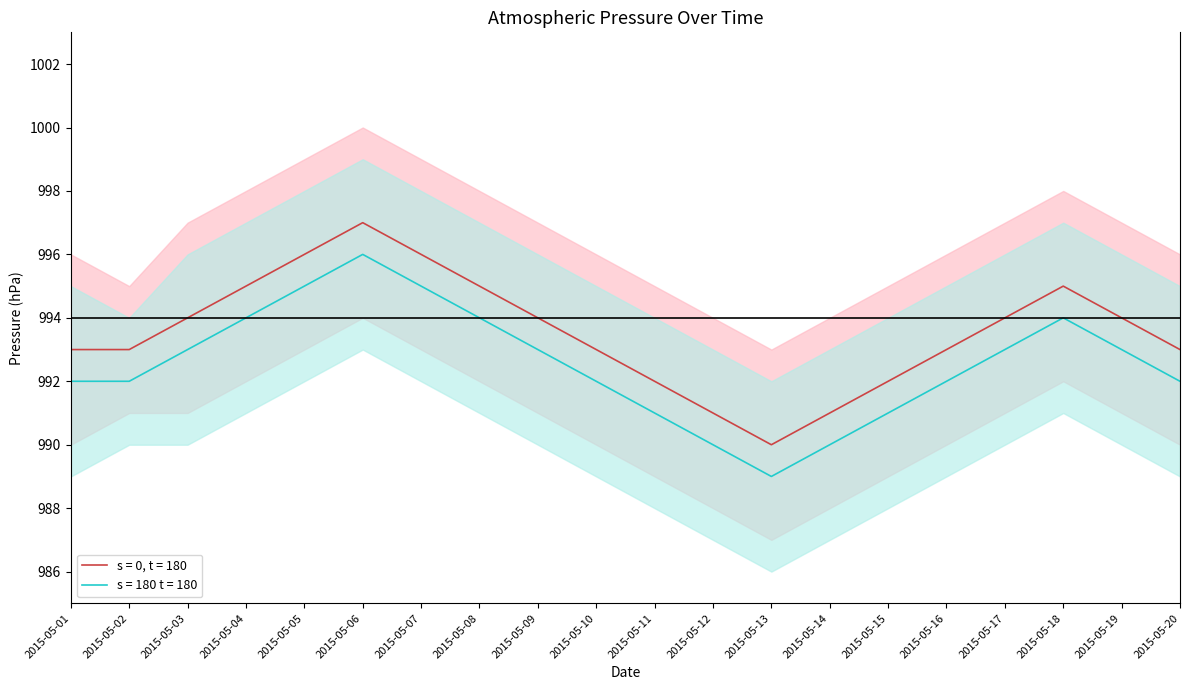

How many data points in press_lower are above 991?

6